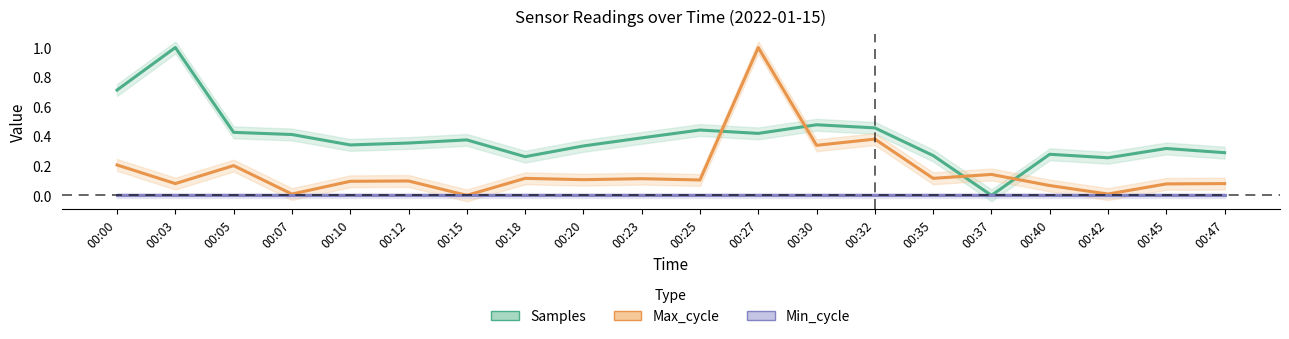

Rank the categories by Samples value from lowest to highest.

00:37, 00:42, 00:18, 00:35, 00:40, 00:47, 00:45, 00:20, 00:10, 00:12, 00:15, 00:23, 00:07, 00:27, 00:05, 00:25, 00:32, 00:30, 00:00, 00:03